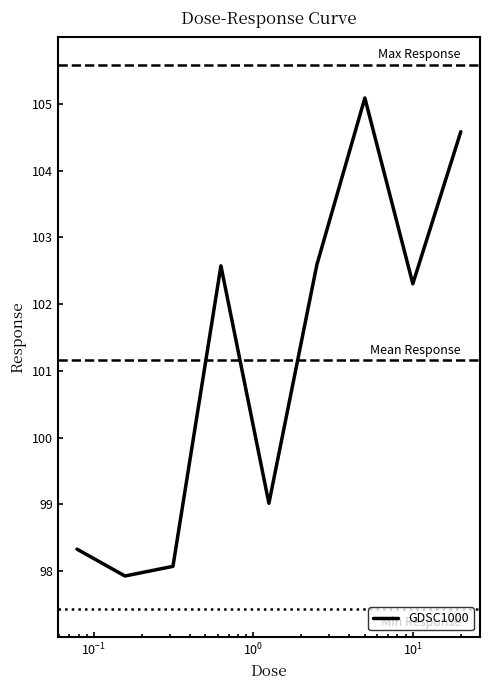

What is the maximum value shown in the chart?

105.1